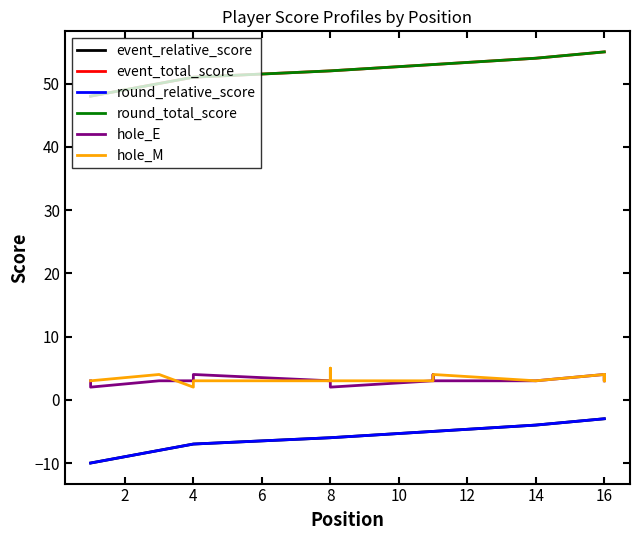

At which label does event_relative_score reach its peak?

16